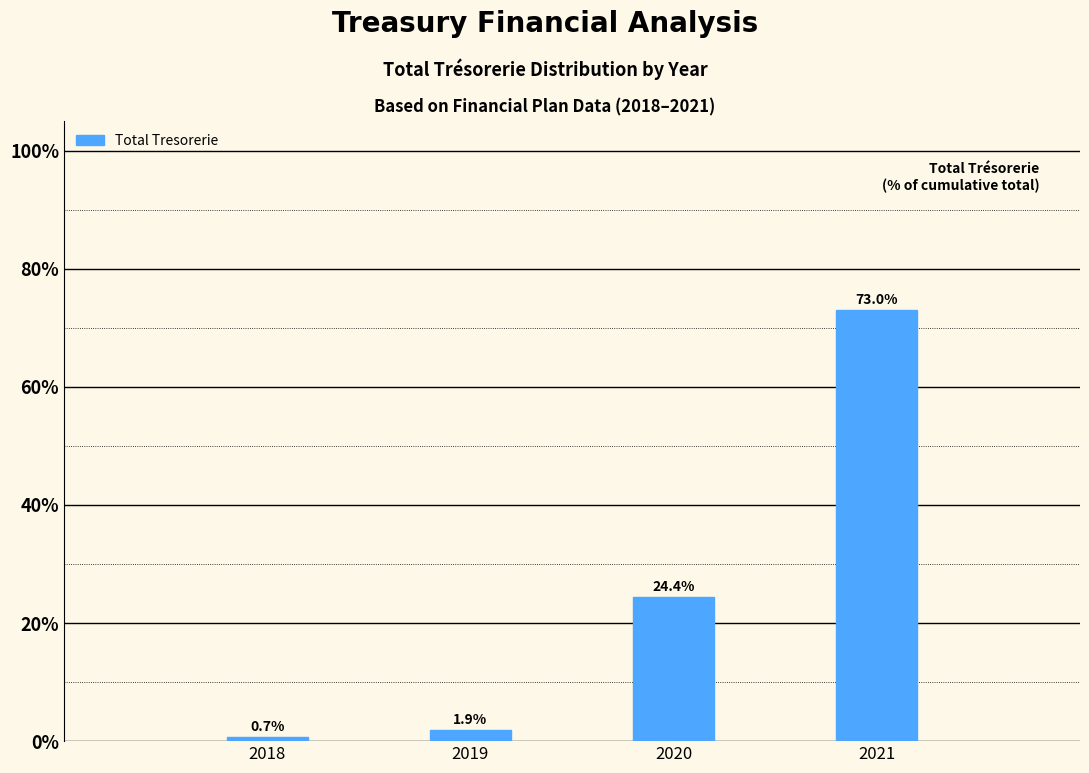

Reading left to right, extract all data points from this chart.

2018=0.7	2019=1.9	2020=24.4	2021=73.0